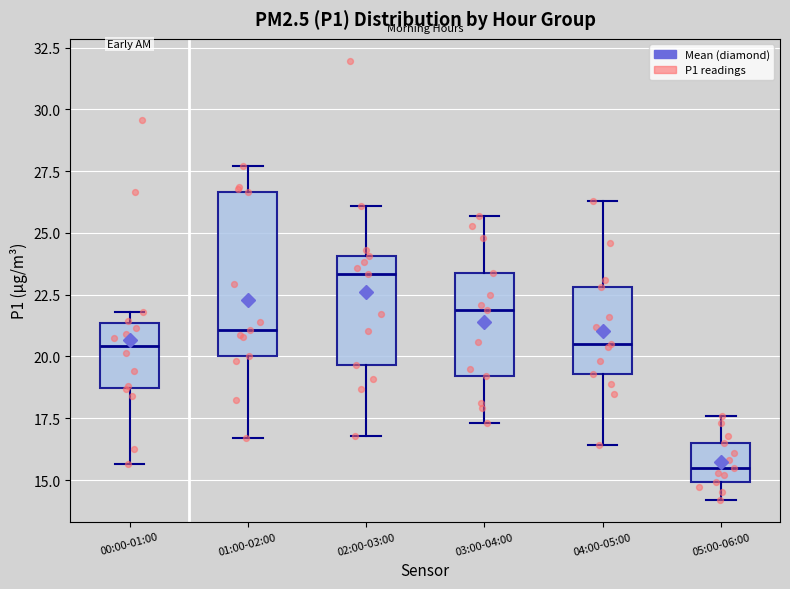

Where is the upper edge of the box for 01:00-02:00 on the y-axis? The values are not printed on the chart, so give them approximately, as read against the axis.

26.5